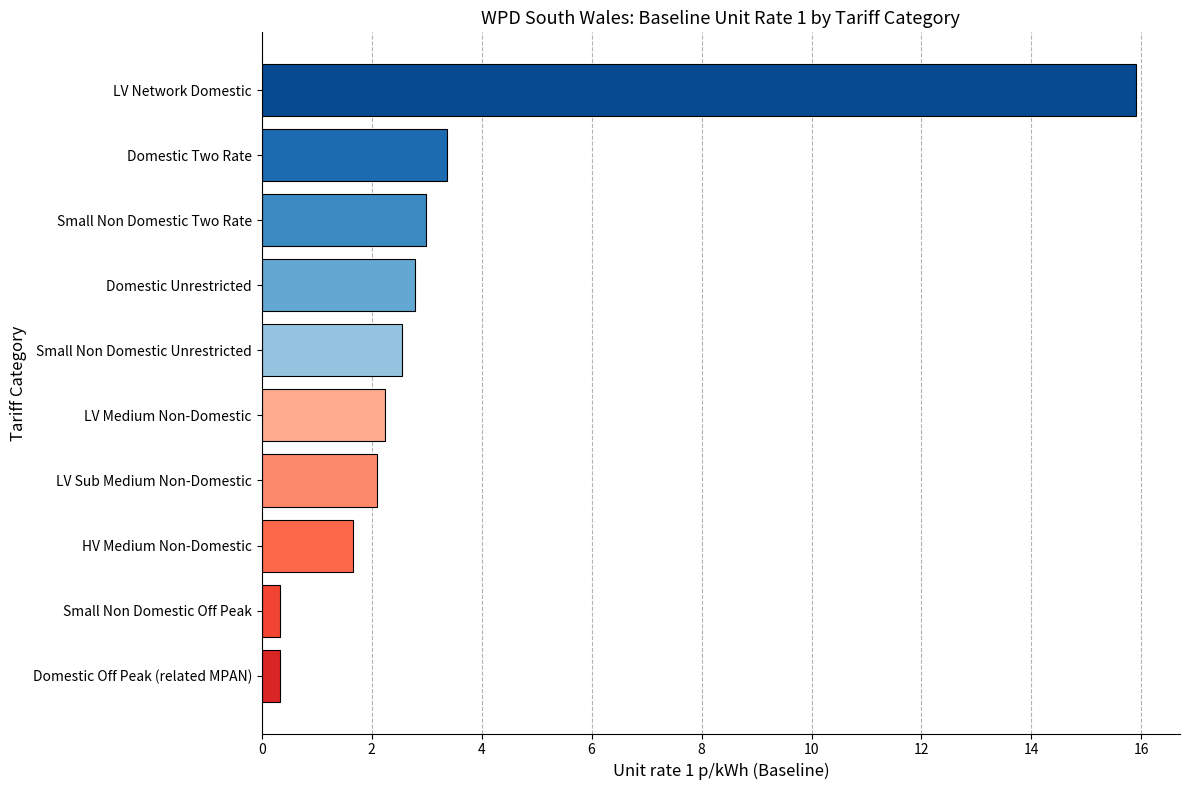

Where is the data nearest to the value 8?

Domestic Two Rate